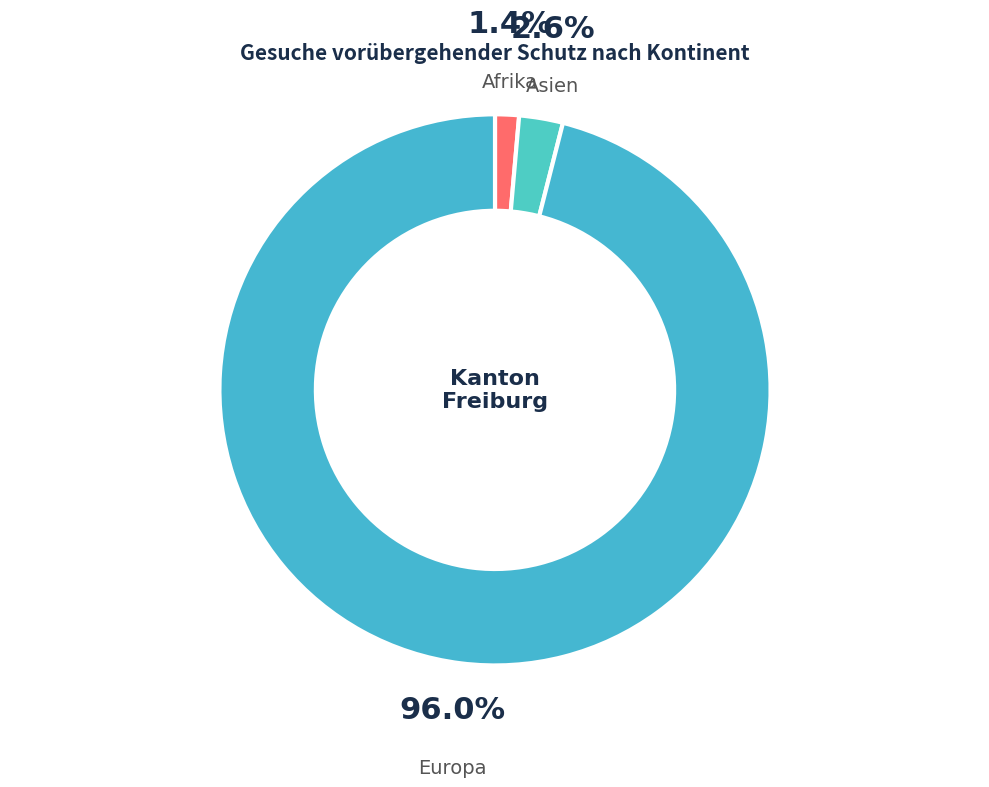

Is Asien the majority of the pie?

No